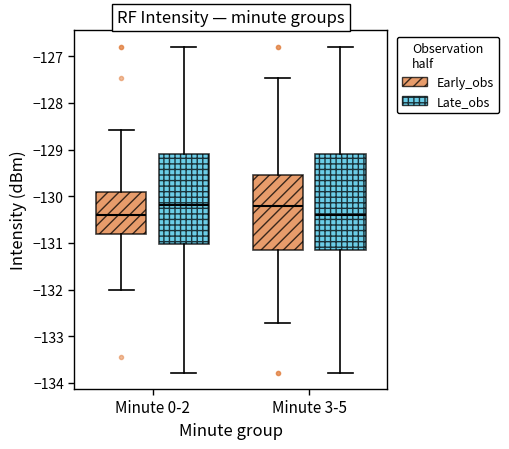

Which box is the tallest, from its lower edge to its upper edge?

Minute 3-5 (Late_obs)